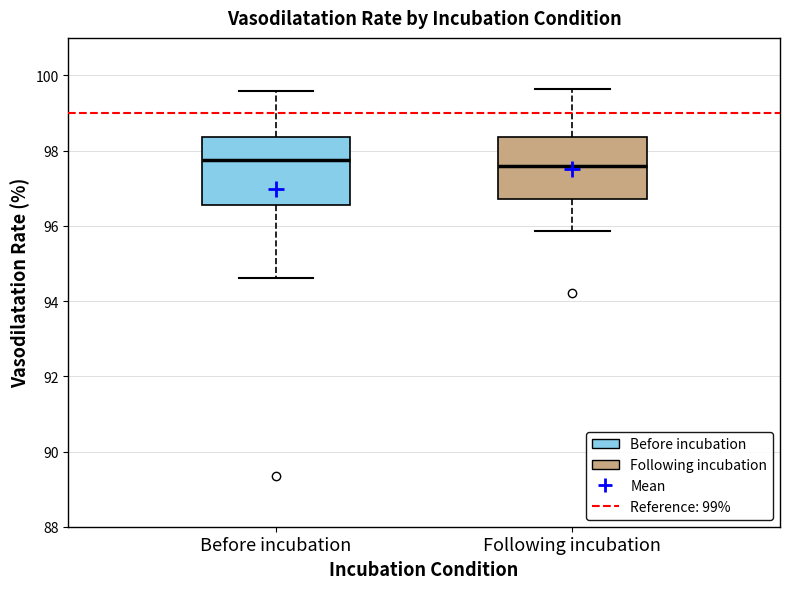

Reading left to right, read every box against the y-axis: the position of its median line, the range the box covers, and the ends of its whiskers. The values are not printed on the chart, so give them approximately, as read against the axis.

Before incubation: median 97.8, box 96.6 to 98.4, whiskers 94.6 to 99.6
Following incubation: median 97.6, box 96.8 to 98.4, whiskers 95.8 to 99.6